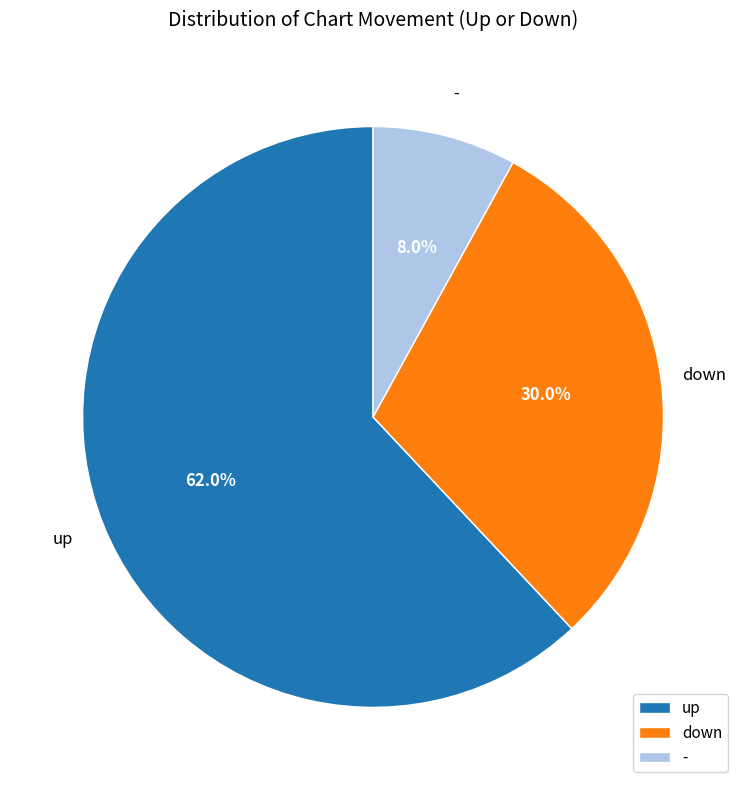

Is it true that down is 30% of the pie?

True